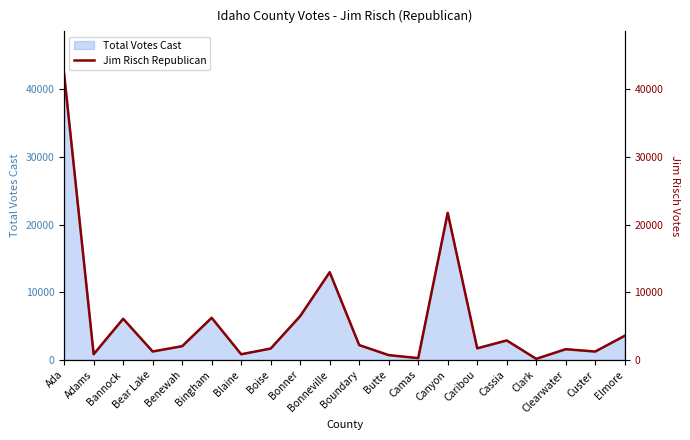

Reading left to right, what are all the values shown in this chart?

Ada=42242	Adams=825	Bannock=6073	Bear Lake=1231	Benewah=2018	Bingham=6214	Blaine=822	Boise=1667	Bonner=6468	Bonneville=12957	Boundary=2180	Butte=696	Camas=251	Canyon=21740	Caribou=1698	Cassia=2867	Clark=146	Clearwater=1573	Custer=1224	Elmore=3557